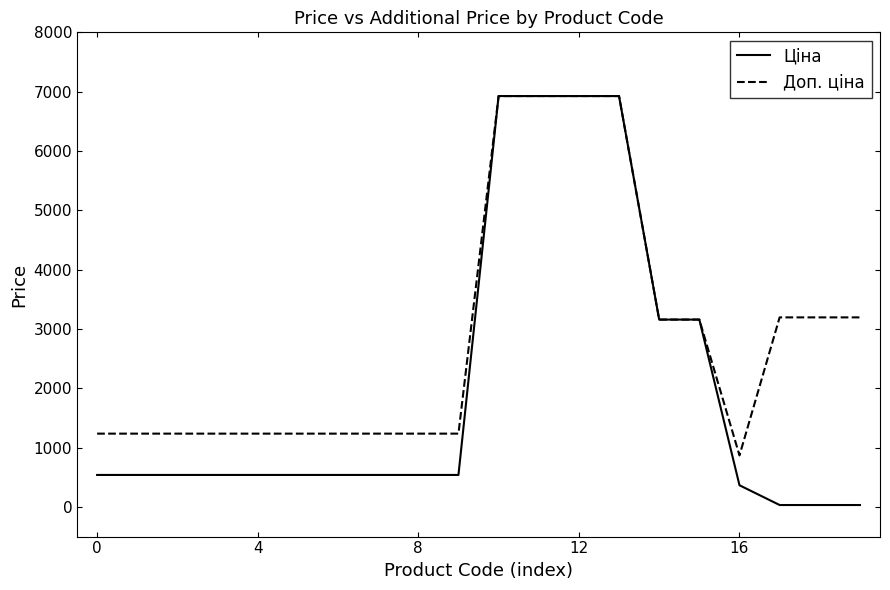

List the series in order of their overall mean, highest first.

Доп. ціна, Ціна